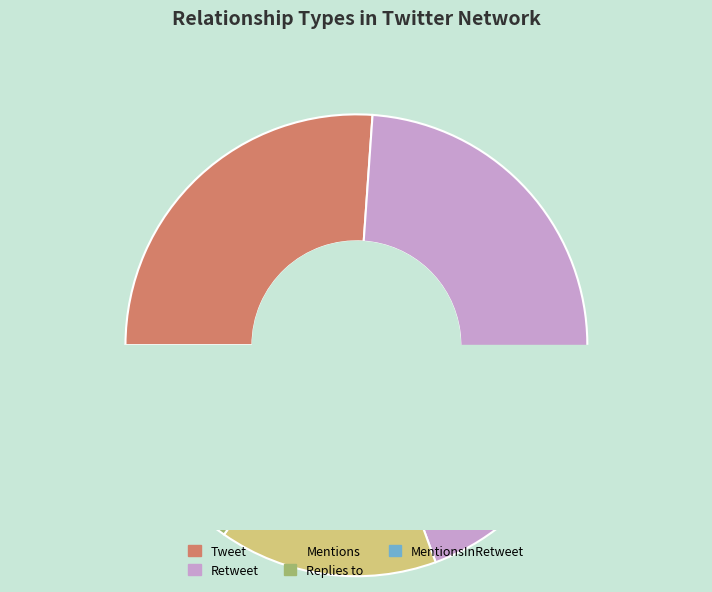

Which slice is the smallest?

Replies to